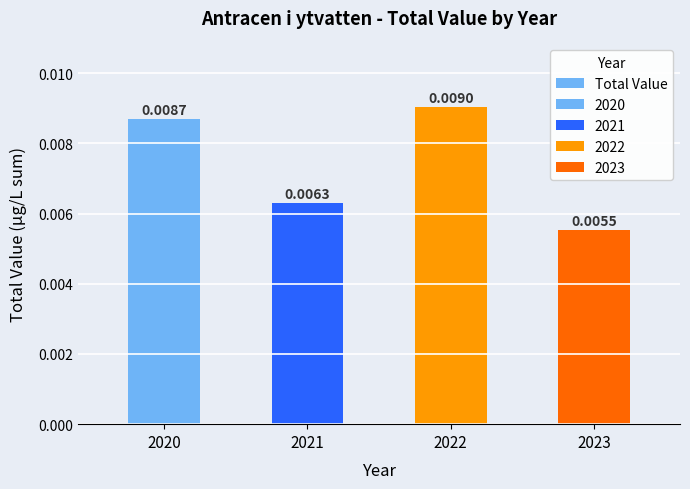

Rank the categories by value from lowest to highest.

2023, 2021, 2020, 2022